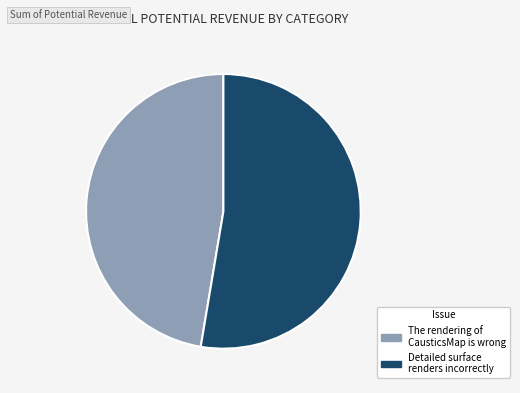

Which slice is the largest?

Detailed surface renders incorrectly